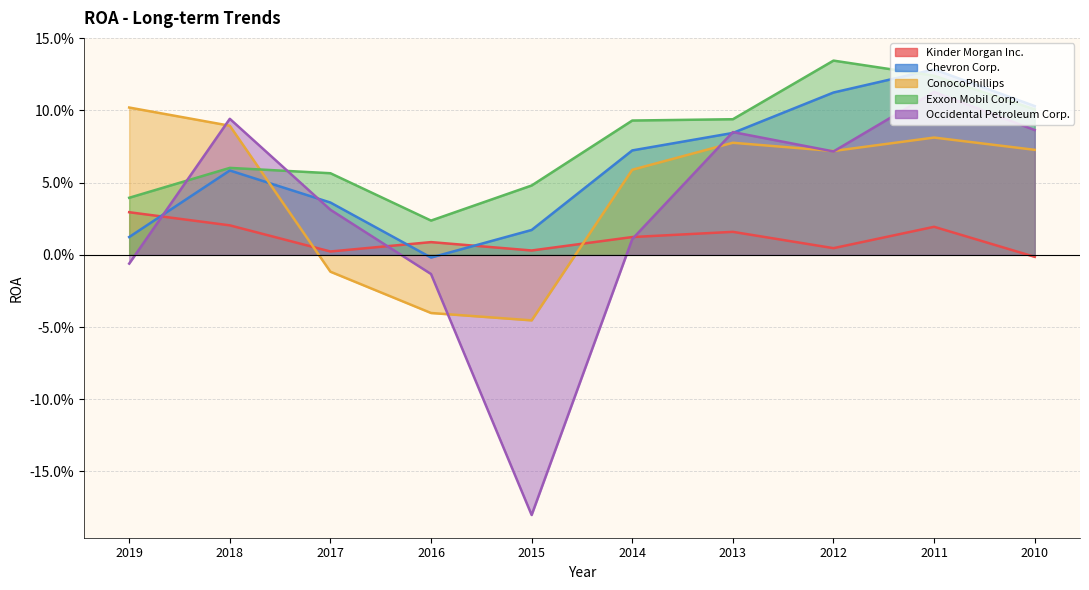

At which label does Kinder Morgan Inc. first exceed 0?

2019